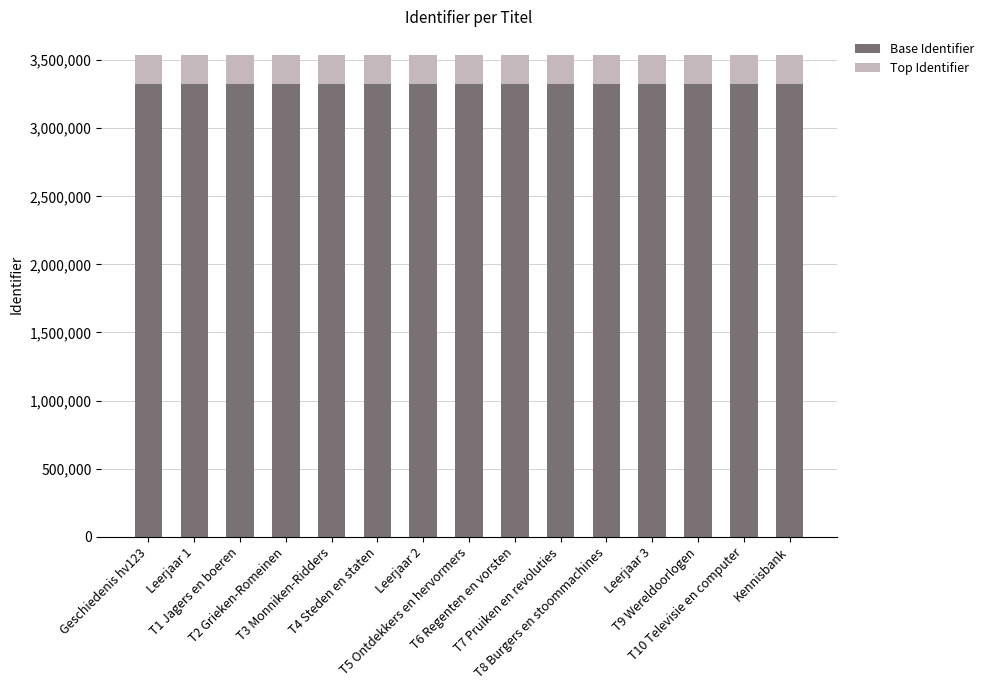

What is the sum of all Base Identifier values?

49844695.7